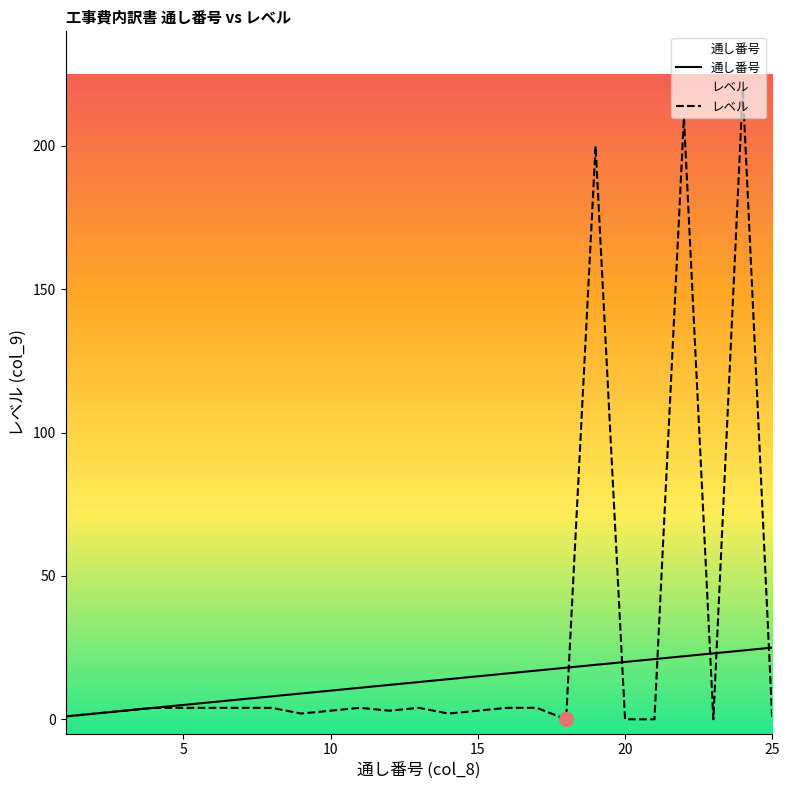

What value does the 通し番号 series have at 6?

6